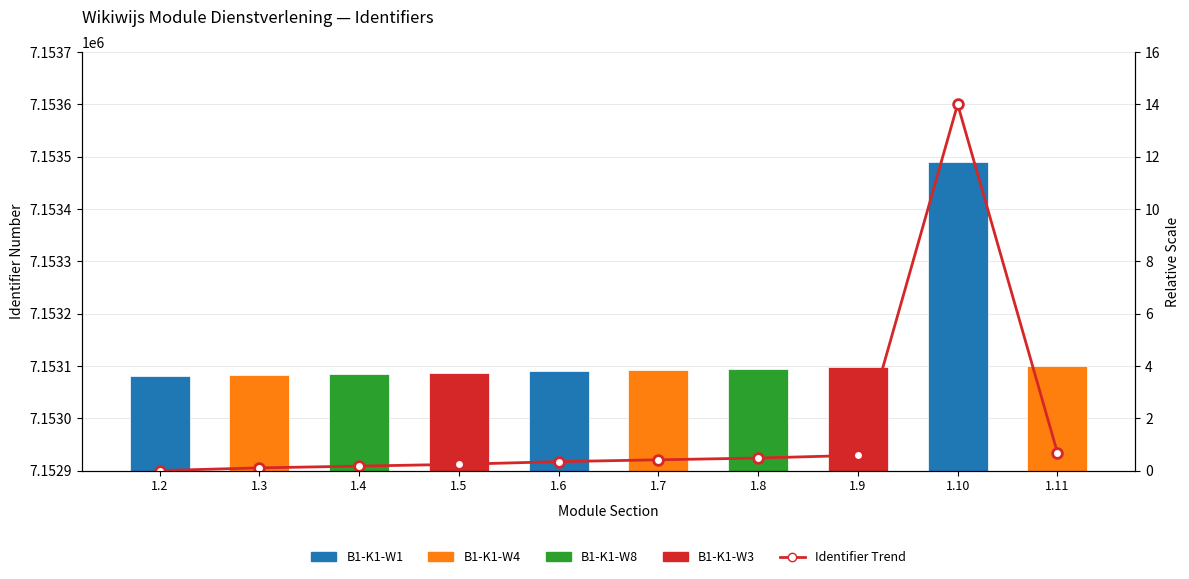

Which label corresponds to the smallest value in the chart?

1.2